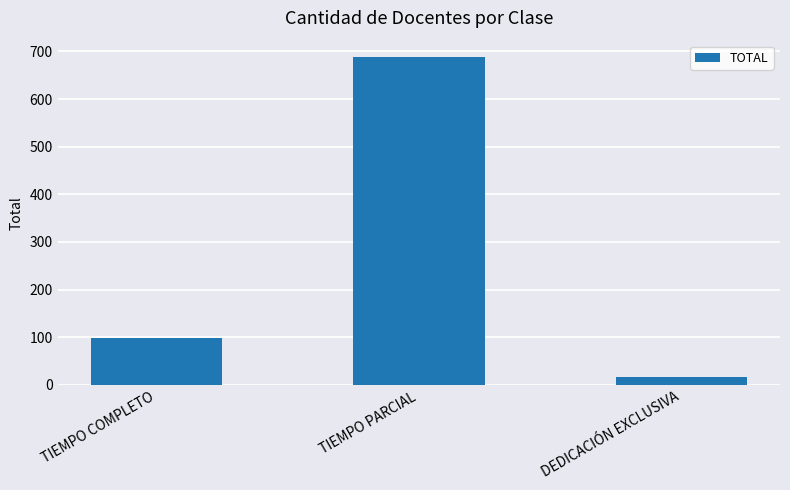

What is the difference between the maximum and second lowest values?

590